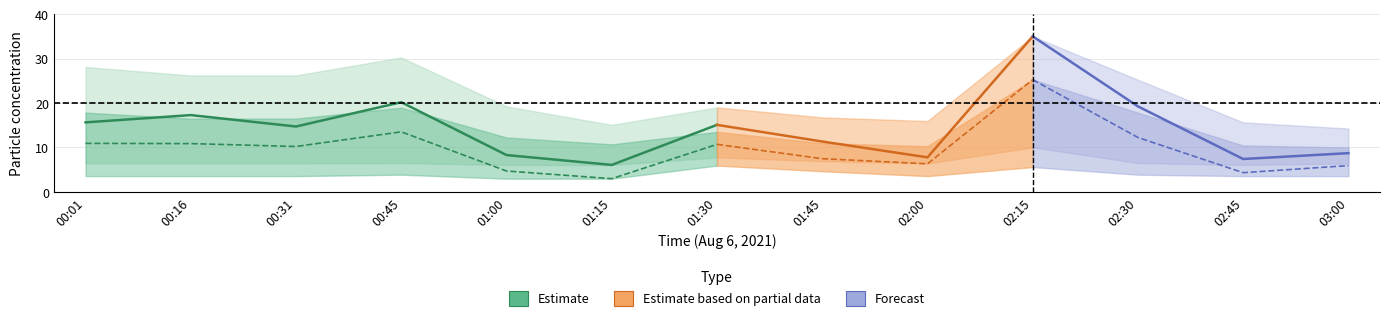

Does the chart display data point markers on the line(s)?

No